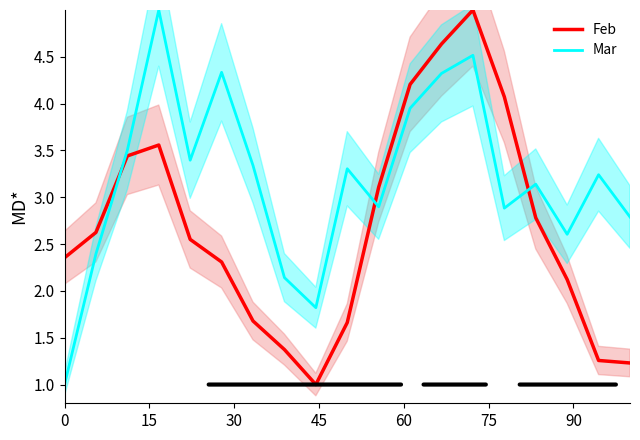

After their last crossing, which series has the higher values: Feb or Mar?

Mar